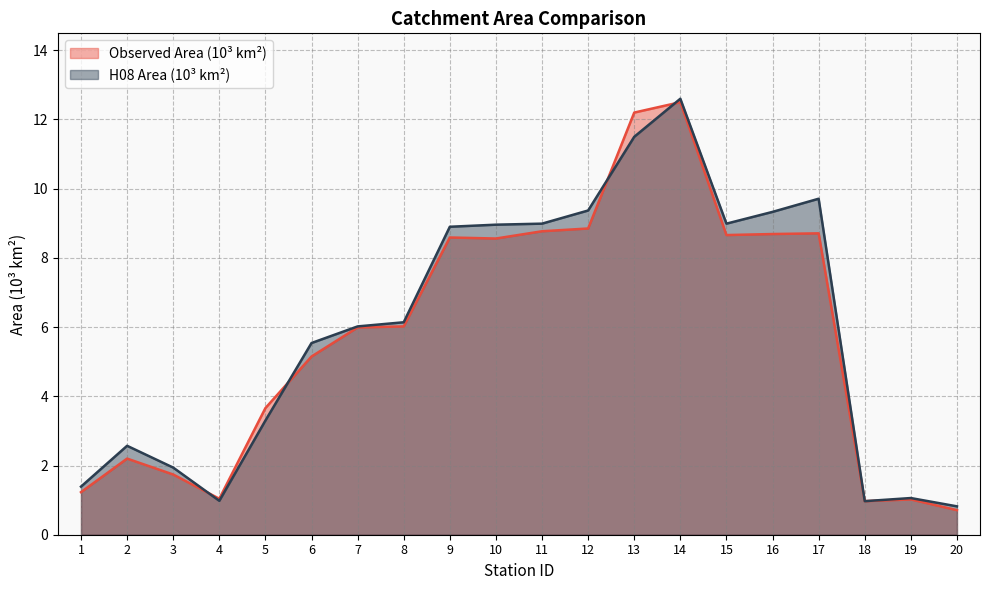

Reading left to right, transcribe all the data shown in this chart.

Observed Area (10³ km²): 1=1.2	2=2.2	3=1.7	4=1.0	5=3.7	6=5.2	7=6.0	8=6.0	9=8.6	10=8.6	11=8.8	12=8.8	13=12.2	14=12.5	15=8.7	16=8.7	17=8.7	18=1.0	19=1.0	20=0.7
H08 Area (10³ km²): 1=1.4	2=2.6	3=1.9	4=1.0	5=3.3	6=5.5	7=6.0	8=6.1	9=8.9	10=9.0	11=9.0	12=9.4	13=11.5	14=12.6	15=9.0	16=9.3	17=9.7	18=1.0	19=1.1	20=0.8